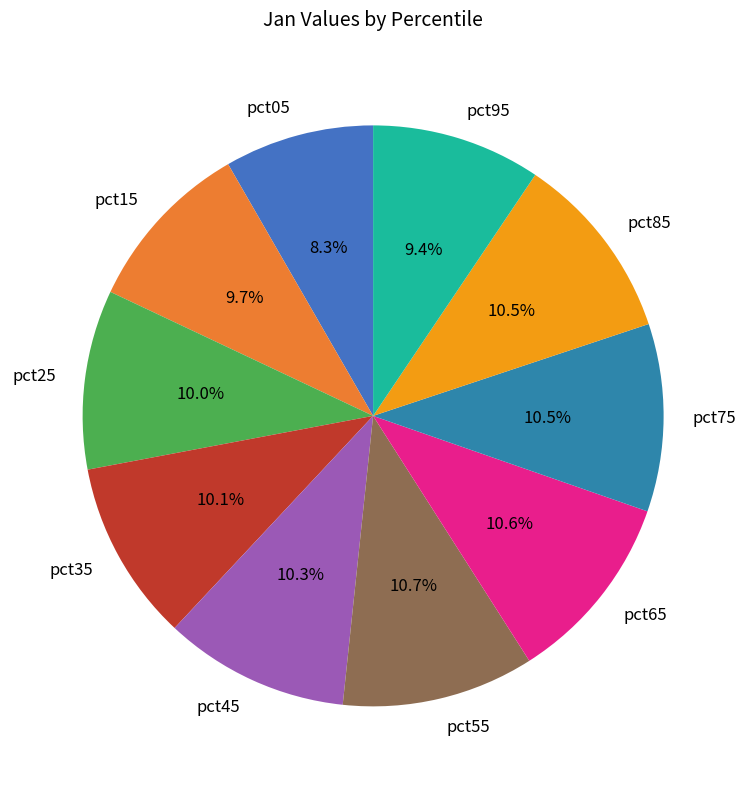

True or false: pct85 accounts for 25% of the total.

False